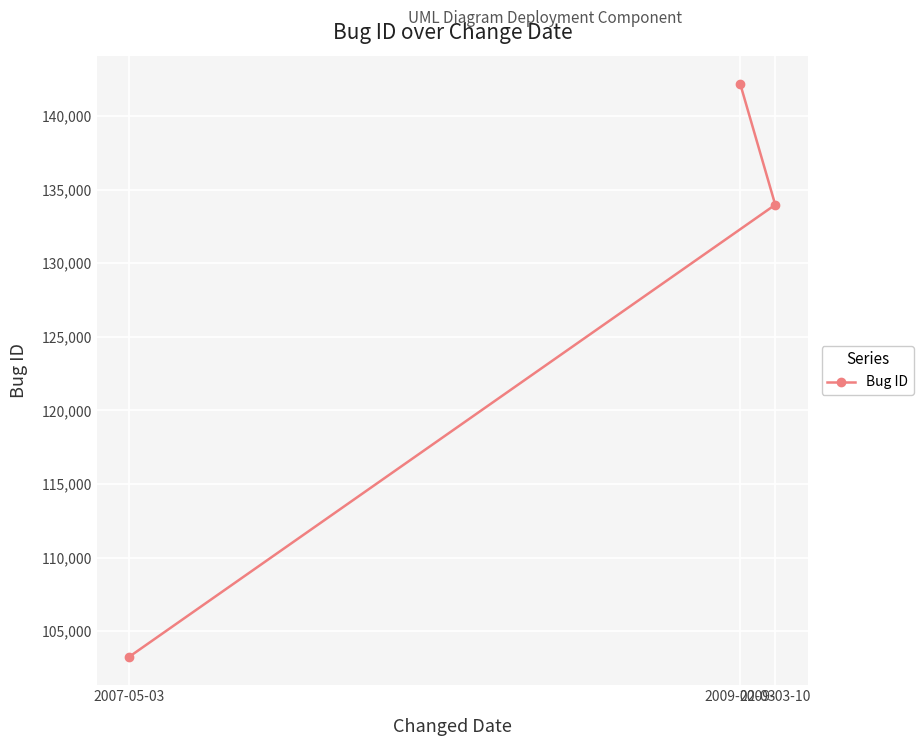

Rank the categories by value from highest to lowest.

2009-02-03, 2009-03-10, 2007-05-03